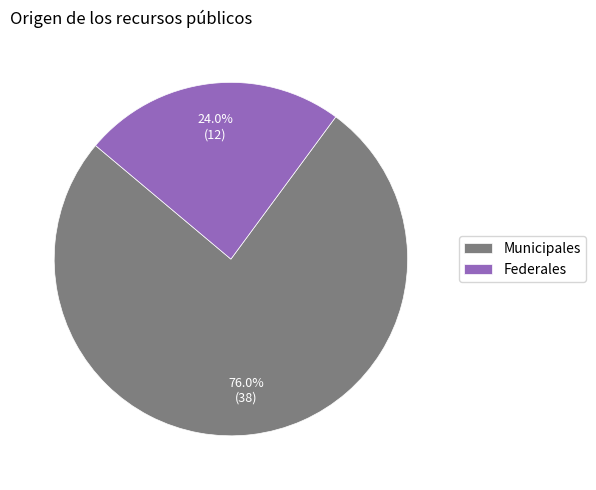

What is the ratio of the value at Municipales to the value at Federales?

3.2